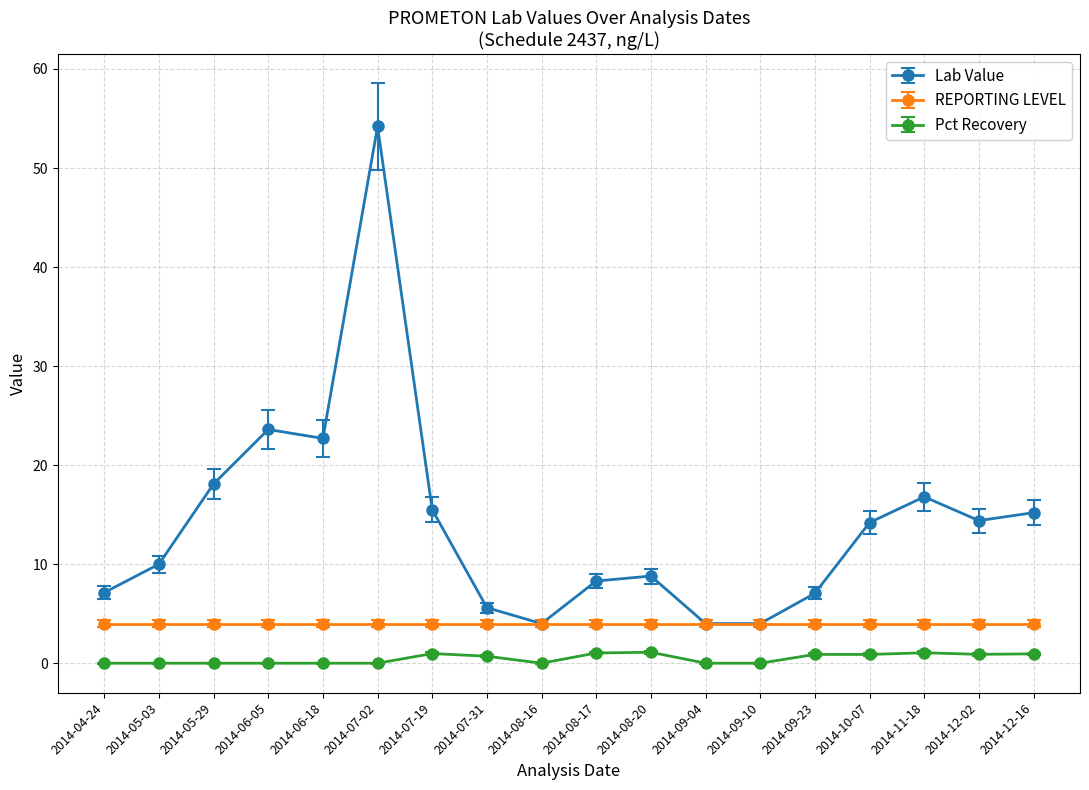

Which series has the largest range (max minus min)?

Lab Value